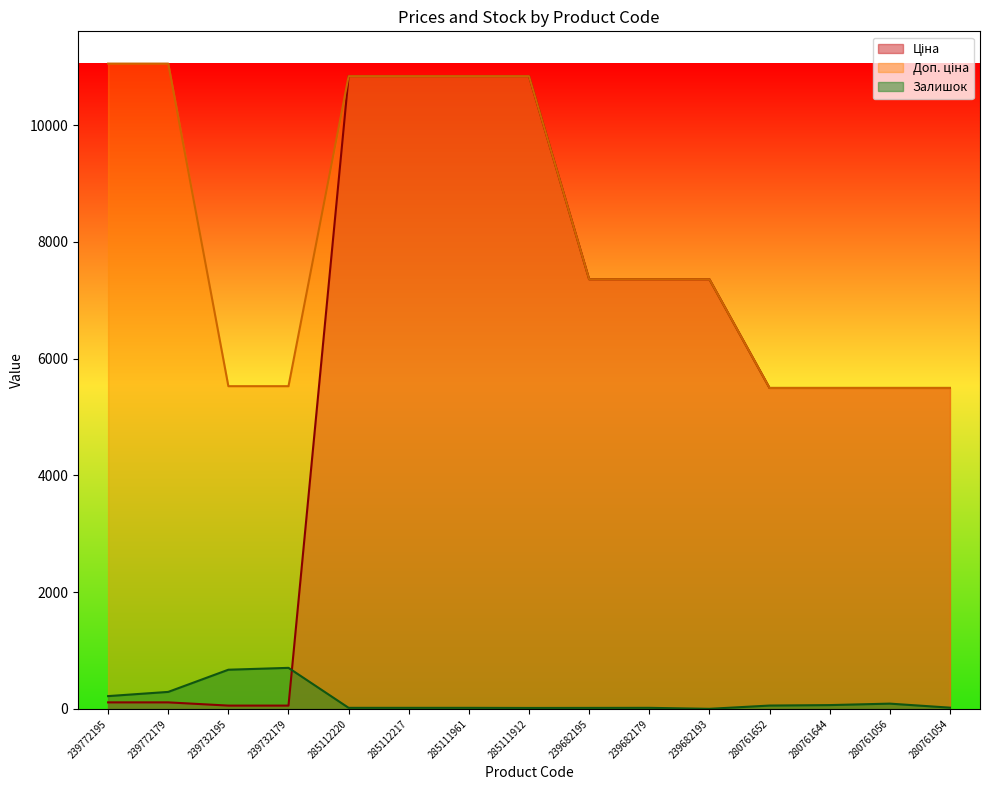

Reading left to right, extract all data points from this chart.

Ціна: 239772195=110.5	239772179=110.5	239732195=55.3	239732179=55.3	285112220=10840.1	285112217=10840.1	285111961=10840.1	285111912=10840.1	239682195=7360.2	239682179=7360.2	239682193=7360.2	280761652=5497.3	280761644=5497.3	280761056=5497.3	280761054=5497.3
Доп. ціна: 239772195=11055.0	239772179=11055.0	239732195=5528.0	239732179=5528.0	285112220=10840.1	285112217=10840.1	285111961=10840.1	285111912=10840.1	239682195=7360.2	239682179=7360.2	239682193=7360.2	280761652=5497.3	280761644=5497.3	280761056=5497.3	280761054=5497.3
Залишок: 239772195=218.0	239772179=290.0	239732195=670.0	239732179=702.0	285112220=17.0	285112217=17.0	285111961=17.0	285111912=15.0	239682195=16.0	239682179=17.0	239682193=0.0	280761652=56.0	280761644=64.0	280761056=89.0	280761054=20.0